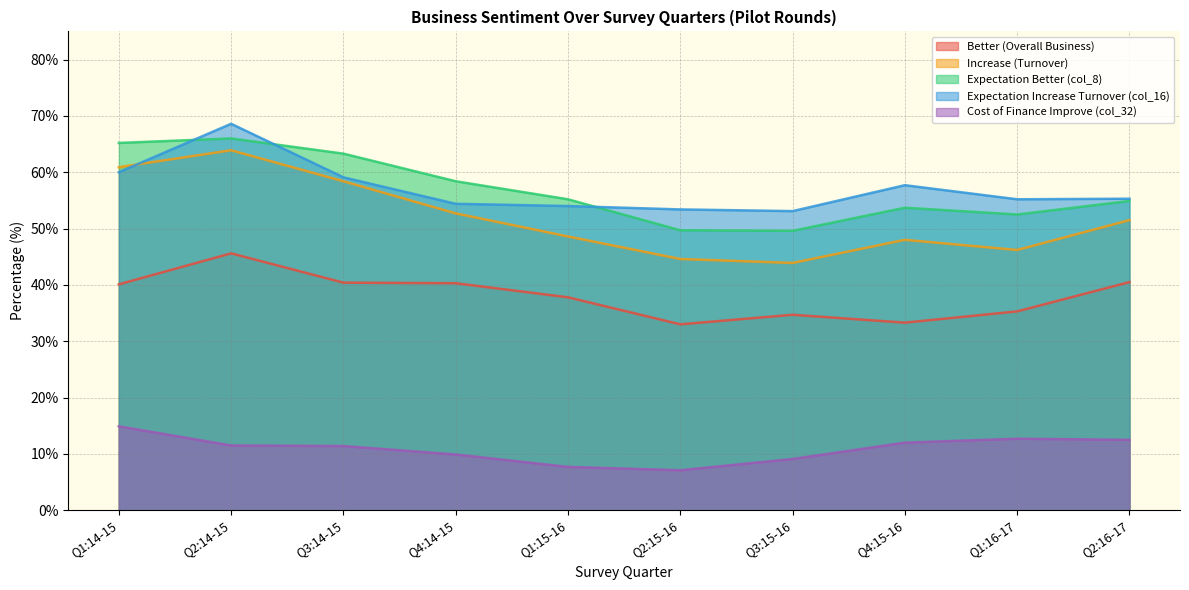

Is it true that Cost of Finance Improve (col_32) equals 11.4 at Q3:14-15?

True